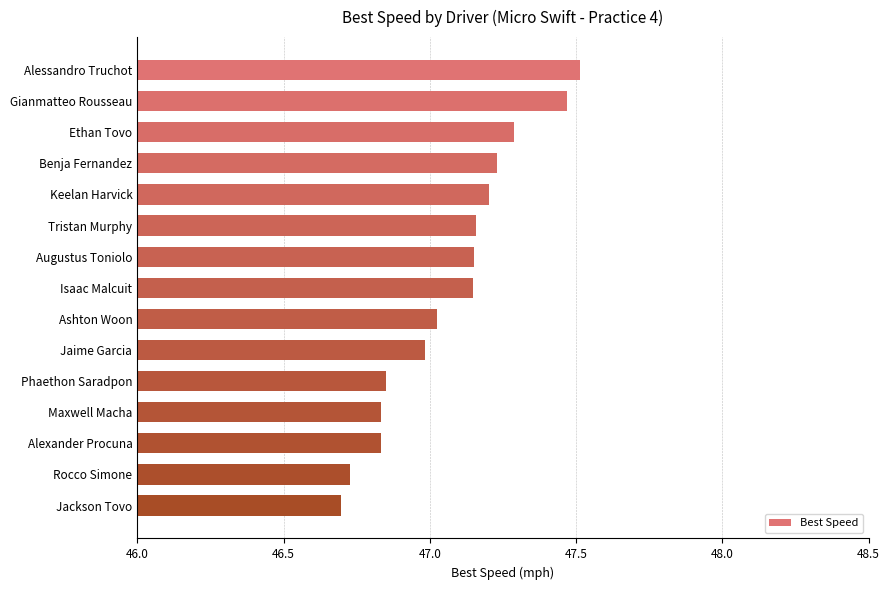

What is the change in value from Ethan Tovo to Jaime Garcia?

-0.3